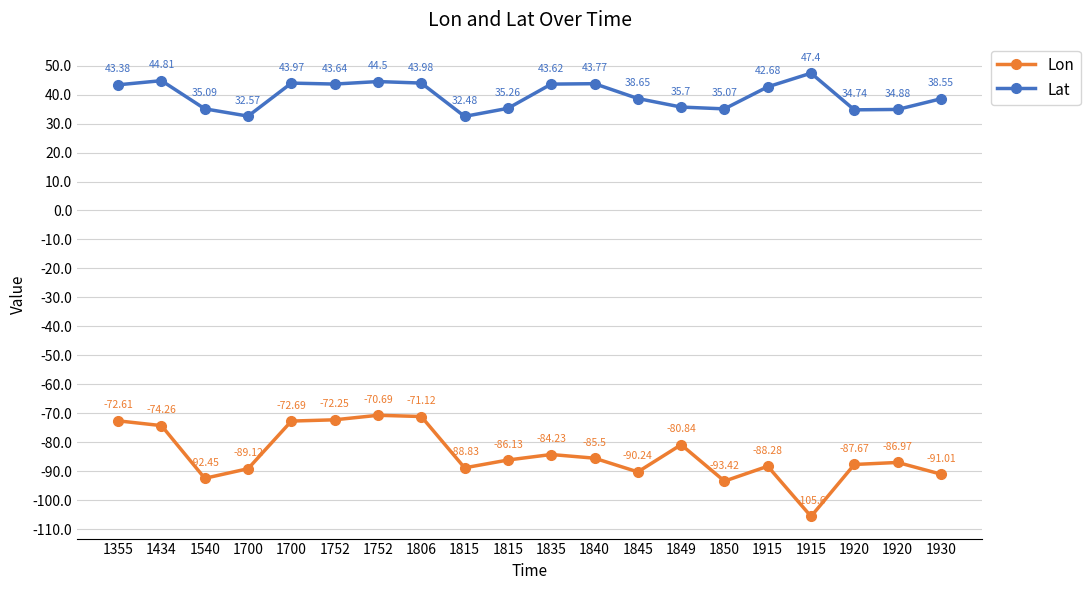

How many lines are shown in the chart?

2